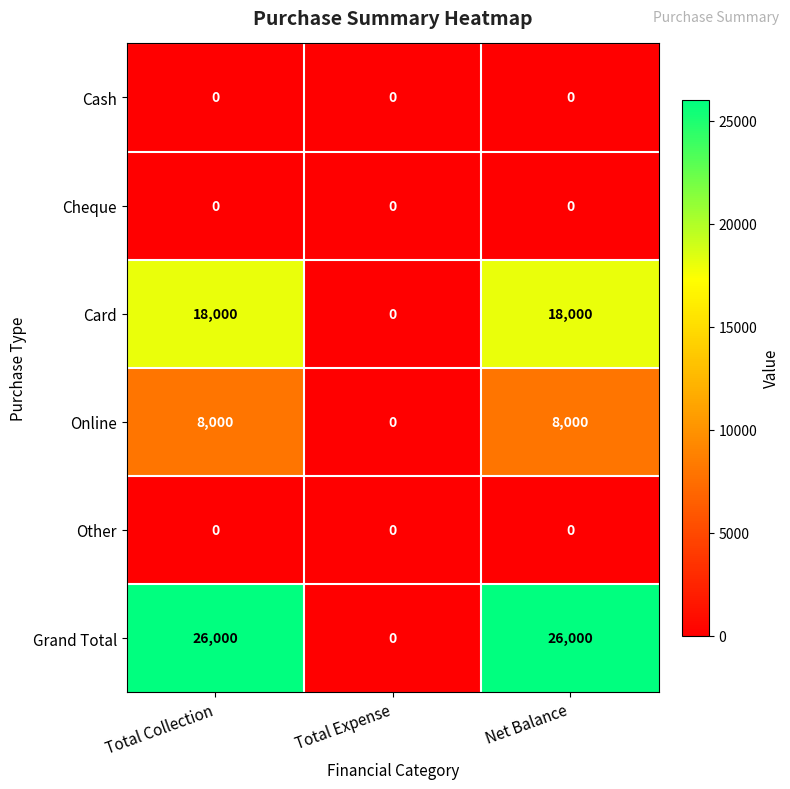

What is the difference between the highest and lowest values at Net Balance?

26000